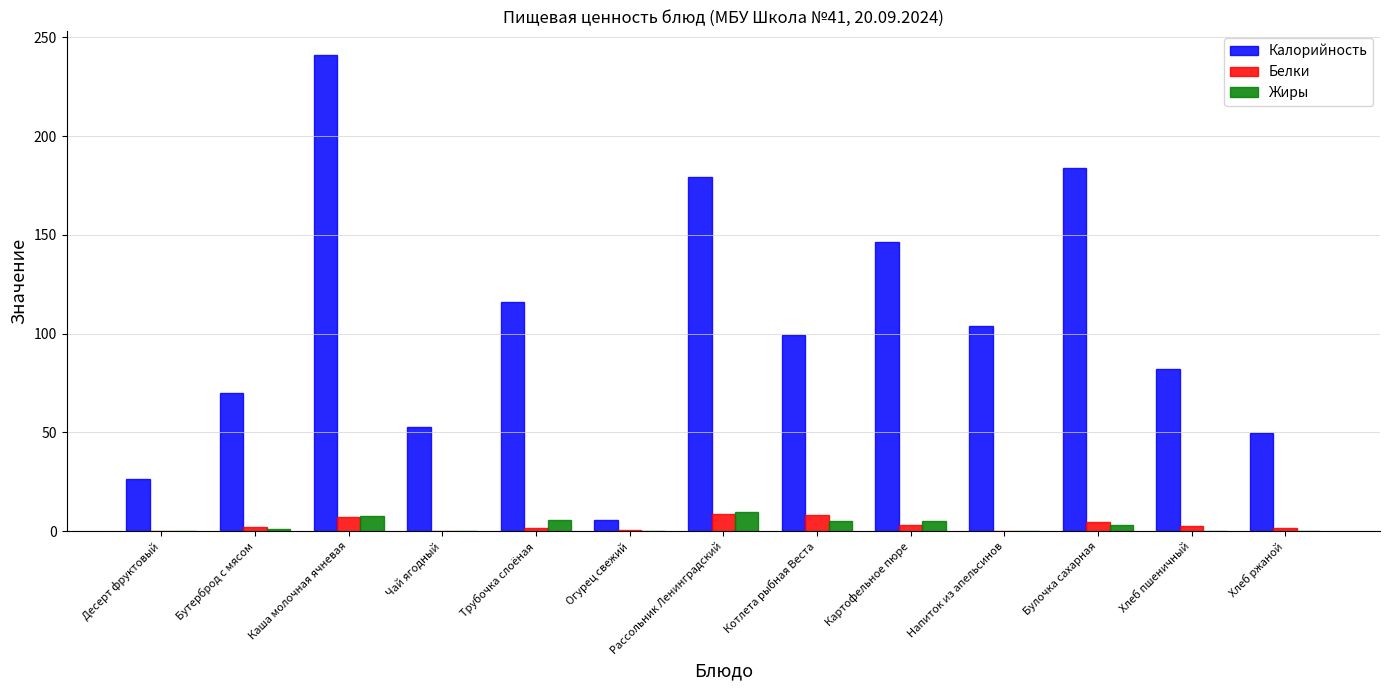

Which label corresponds to the largest value in the chart?

Каша молочная ячневая